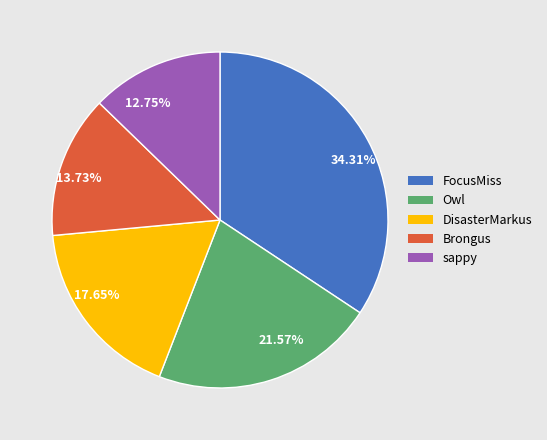

Rank the categories by value from lowest to highest.

12.75%, 13.73%, 17.65%, 21.57%, 34.31%